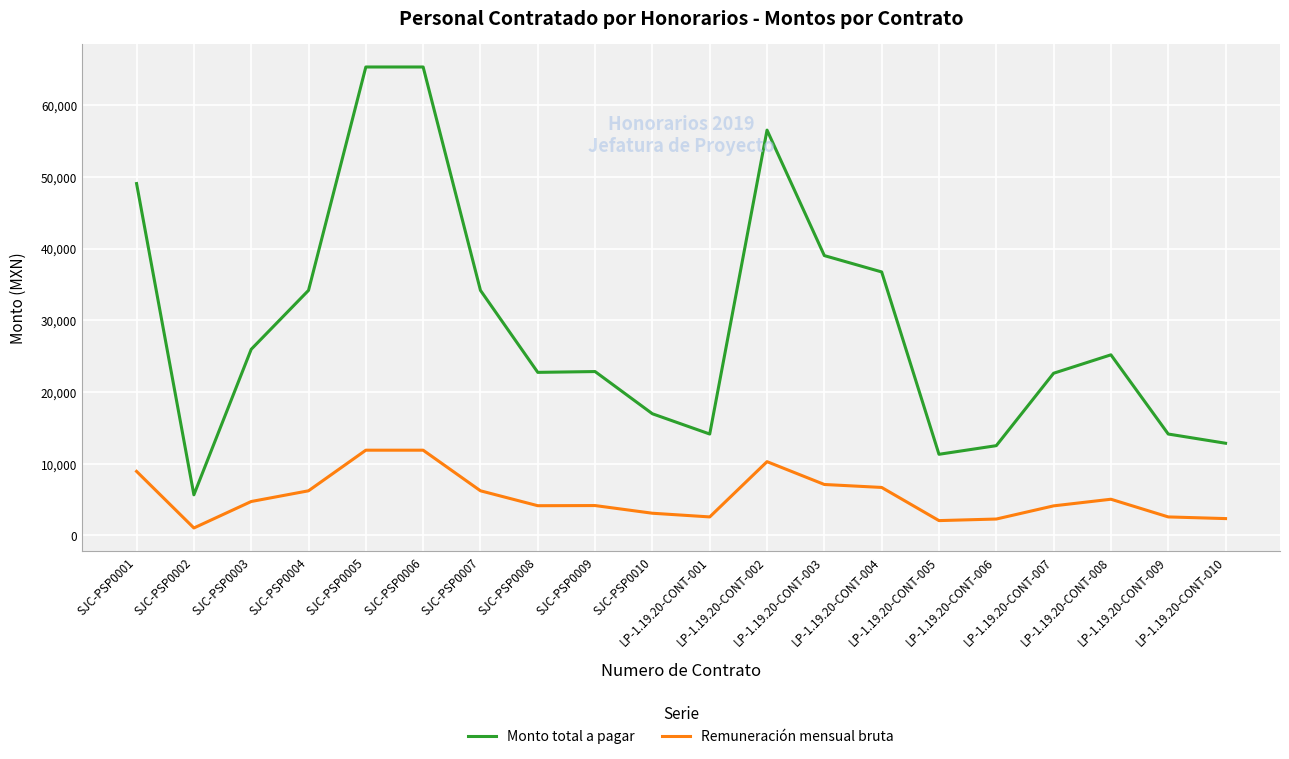

What is the maximum value shown in the chart?

65327.6